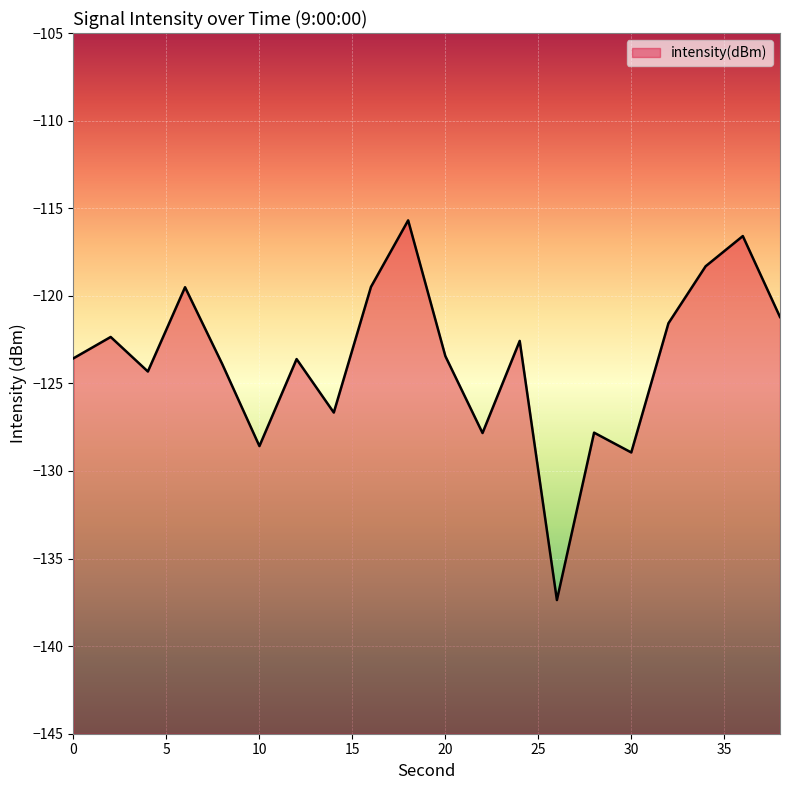

Where is the first local minimum?

4